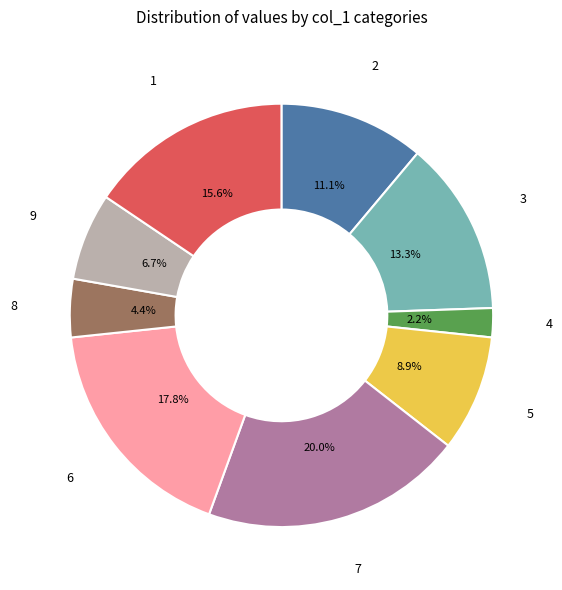

How much of the chart is everything except 1?

84.4%